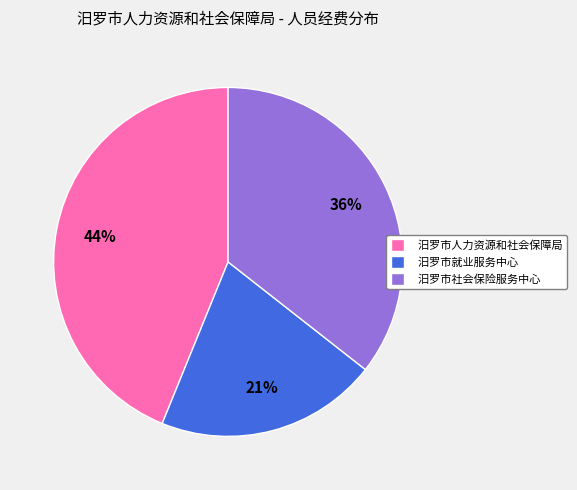

Is the sum of 汨罗市就业服务中心 and 汨罗市人力资源和社会保障局 greater than half?

Yes